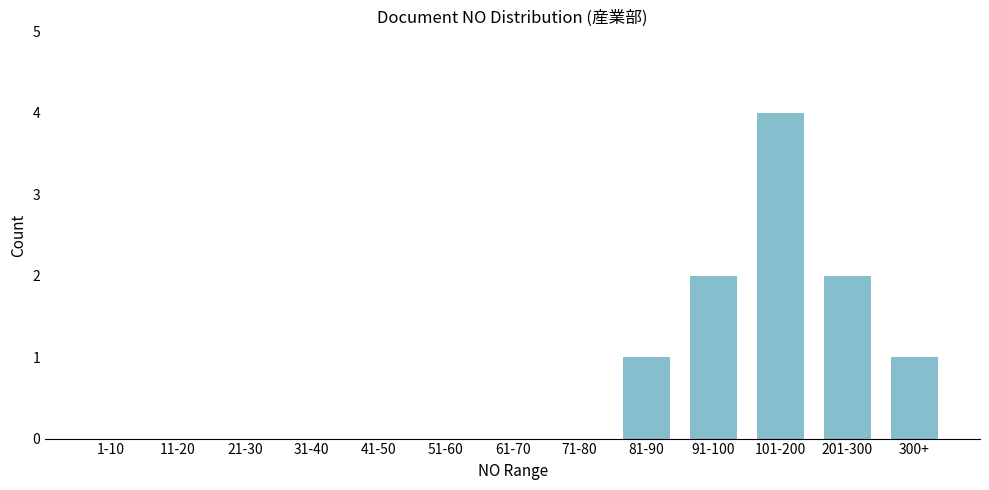

Reading left to right, list all the values displayed in this chart.

1-10=0	11-20=0	21-30=0	31-40=0	41-50=0	51-60=0	61-70=0	71-80=0	81-90=1	91-100=2	101-200=4	201-300=2	300+=1